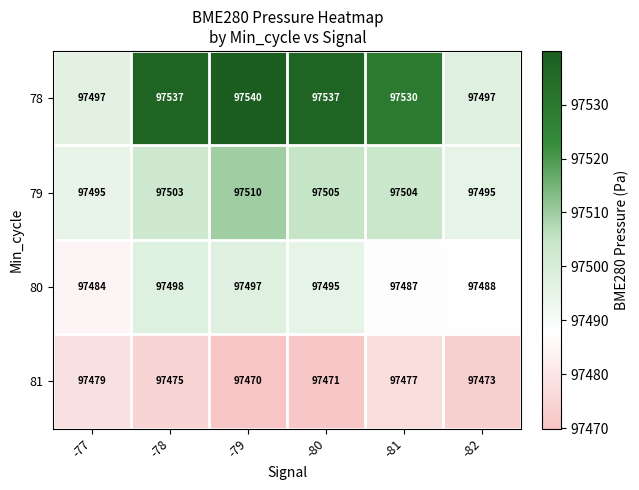

Where is 79 nearest to the value 97502?

-78